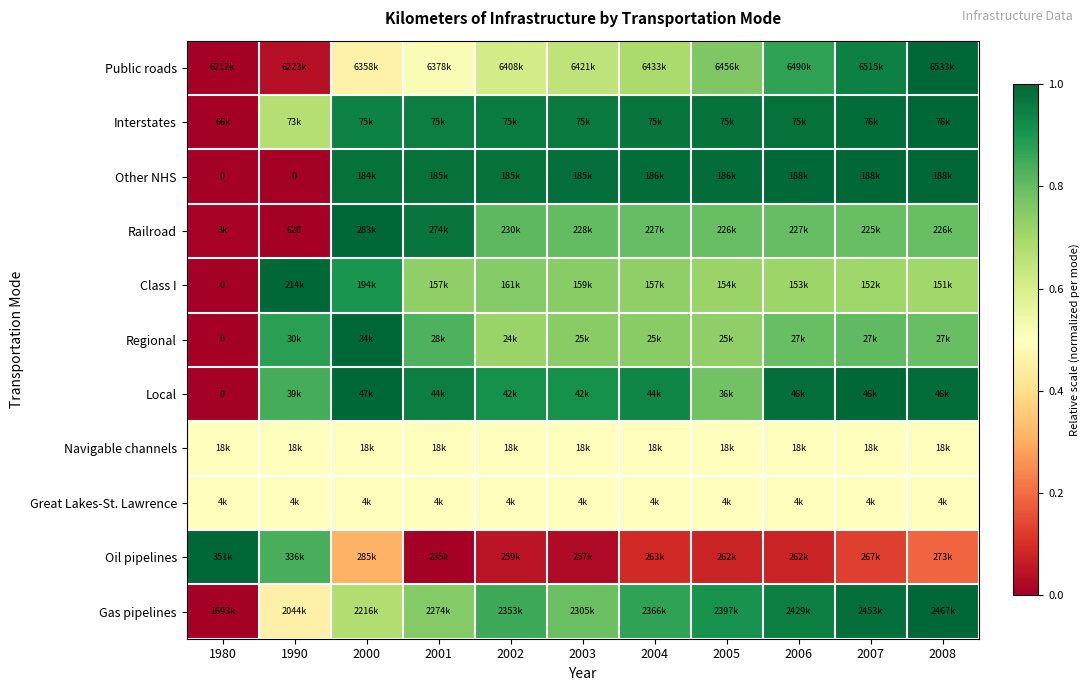

How many positive values does the Class I series have?

10